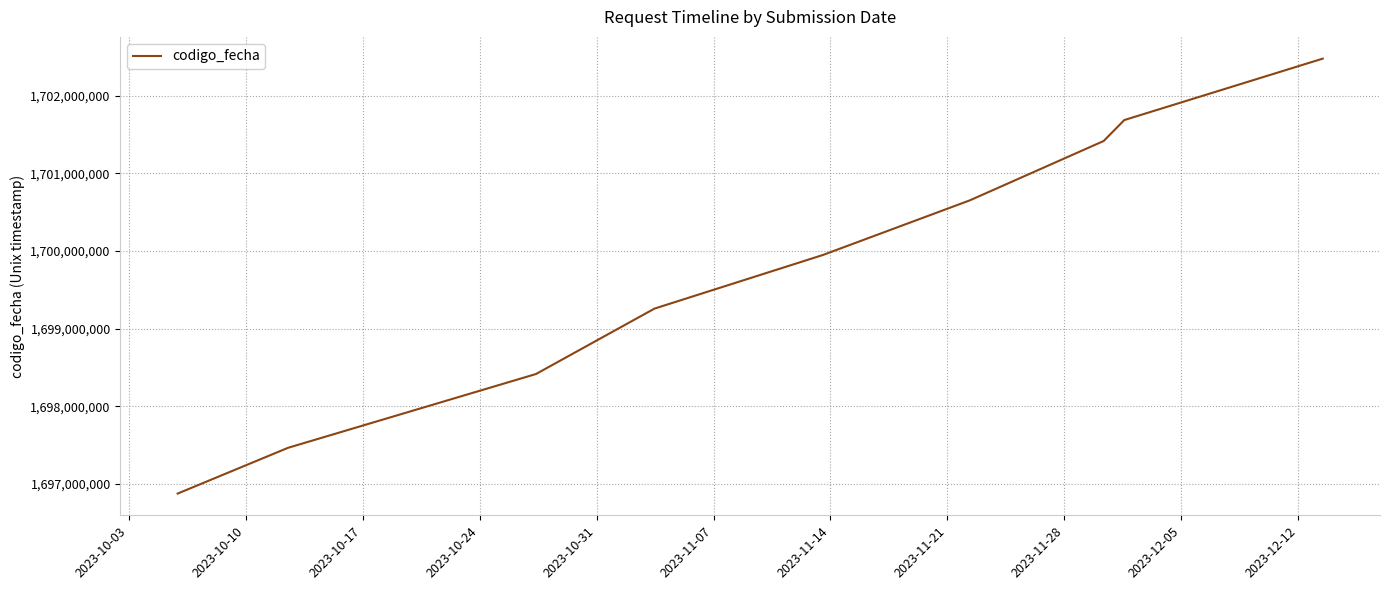

What is the difference between the maximum and minimum values?

5599951